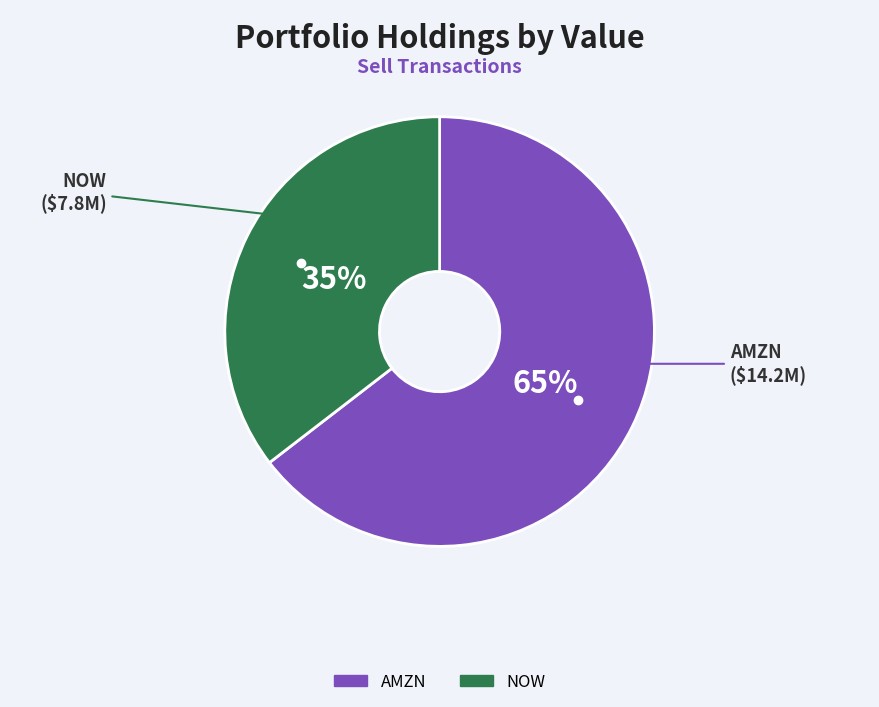

Which has a higher value, NOW or AMZN?

AMZN